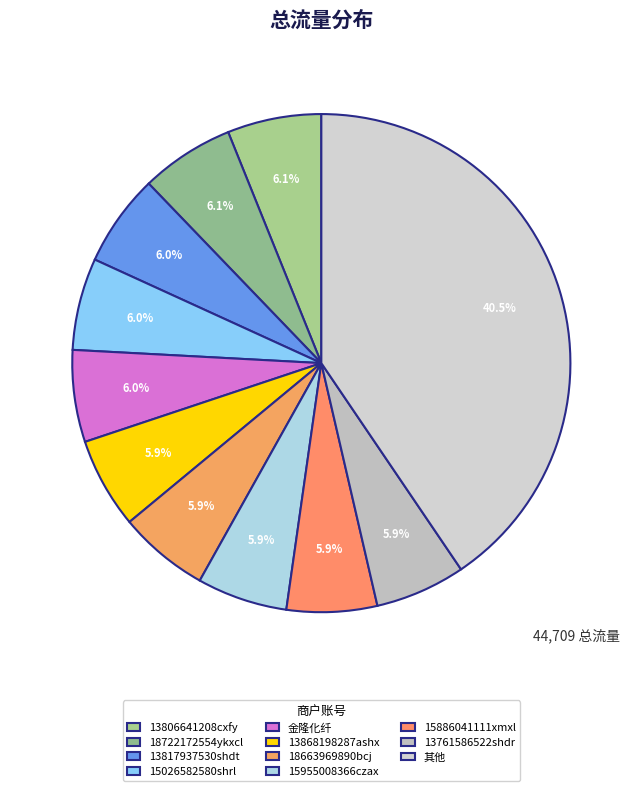

Is it true that 18722172554ykxcl is 6% of the pie?

True